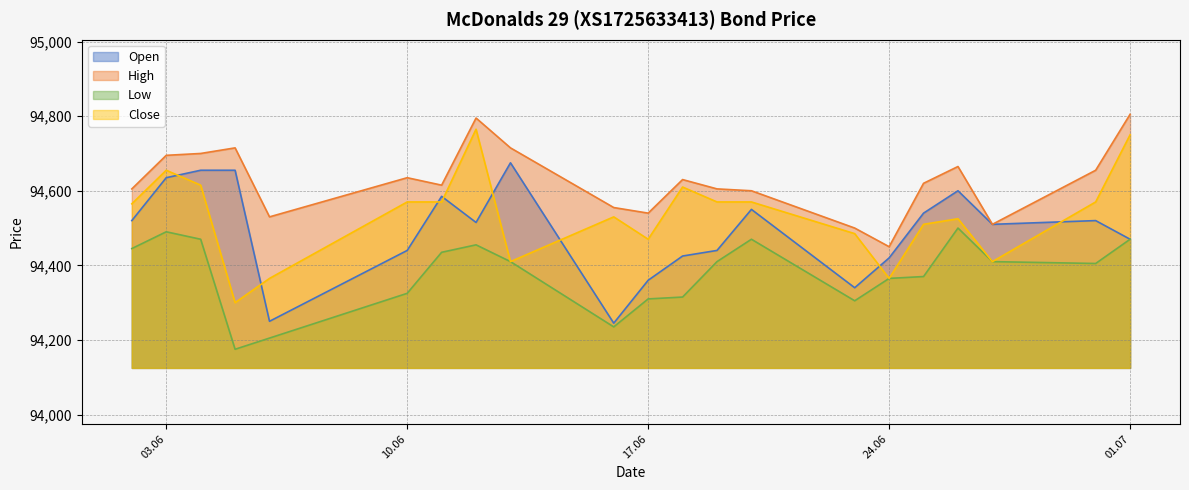

At which category does High reach its first local peak?

05.06.2025